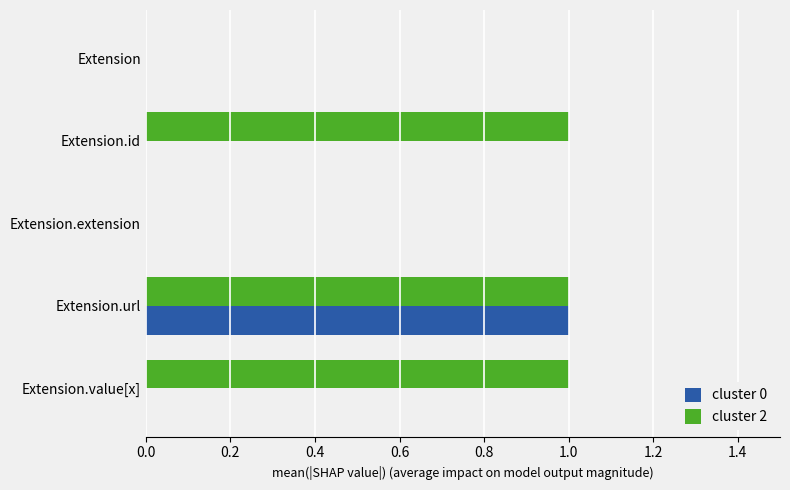

Is the value of cluster 0 at Extension.value[x] greater than the value of cluster 2 at Extension.value[x]?

No